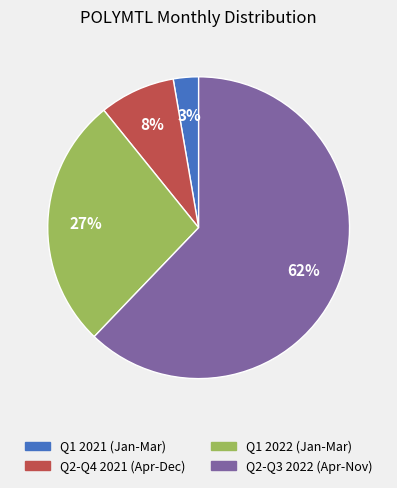

To the nearest percent, what is the difference between the largest and smallest slice percentages?

59%